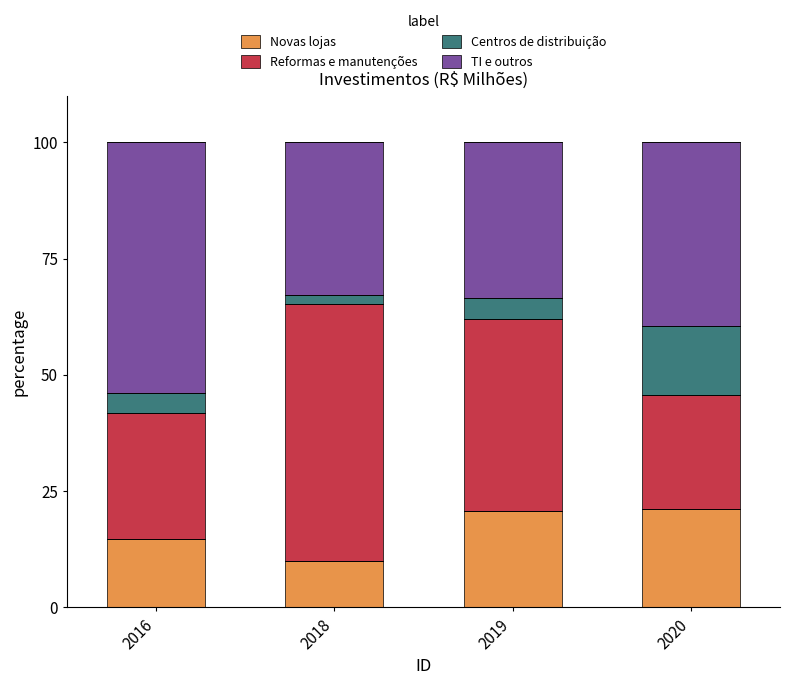

Read the Novas lojas value at 2019.

20.6